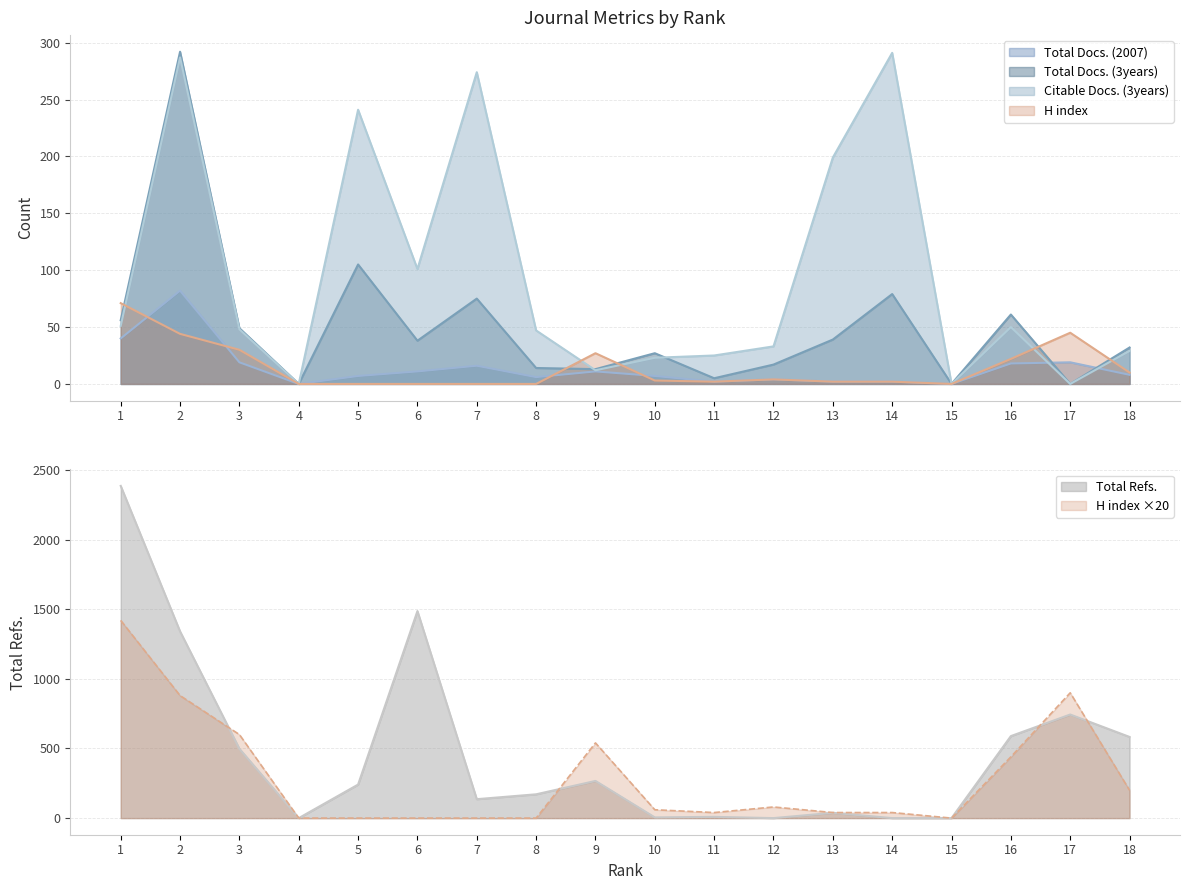

What is the difference between the Total Docs. (2007) values at 6 and 8?

5